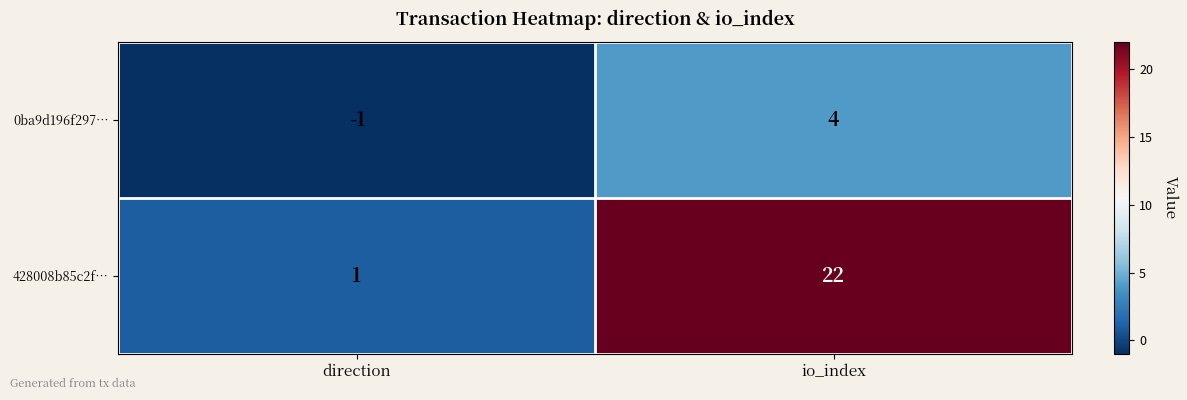

How many values in 0ba9d196f297… are below zero?

1